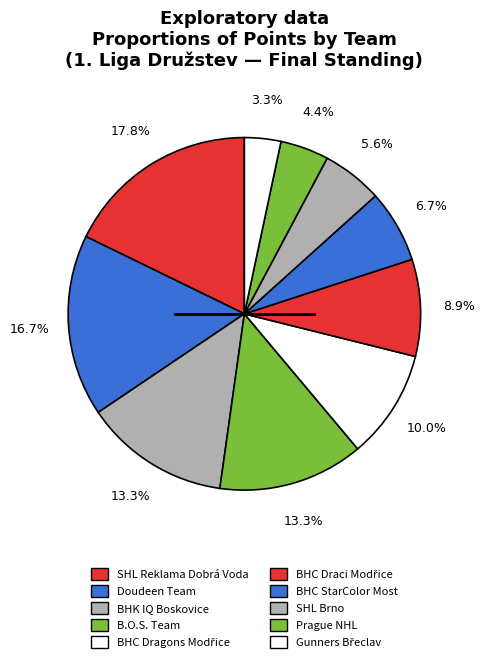

Rank the categories by value from lowest to highest.

Gunners Břeclav, Prague NHL, SHL Brno, BHC StarColor Most, BHC Draci Modřice, BHC Dragons Modřice, BHK IQ Boskovice, B.O.S. Team, Doudeen Team, SHL Reklama Dobrá Voda